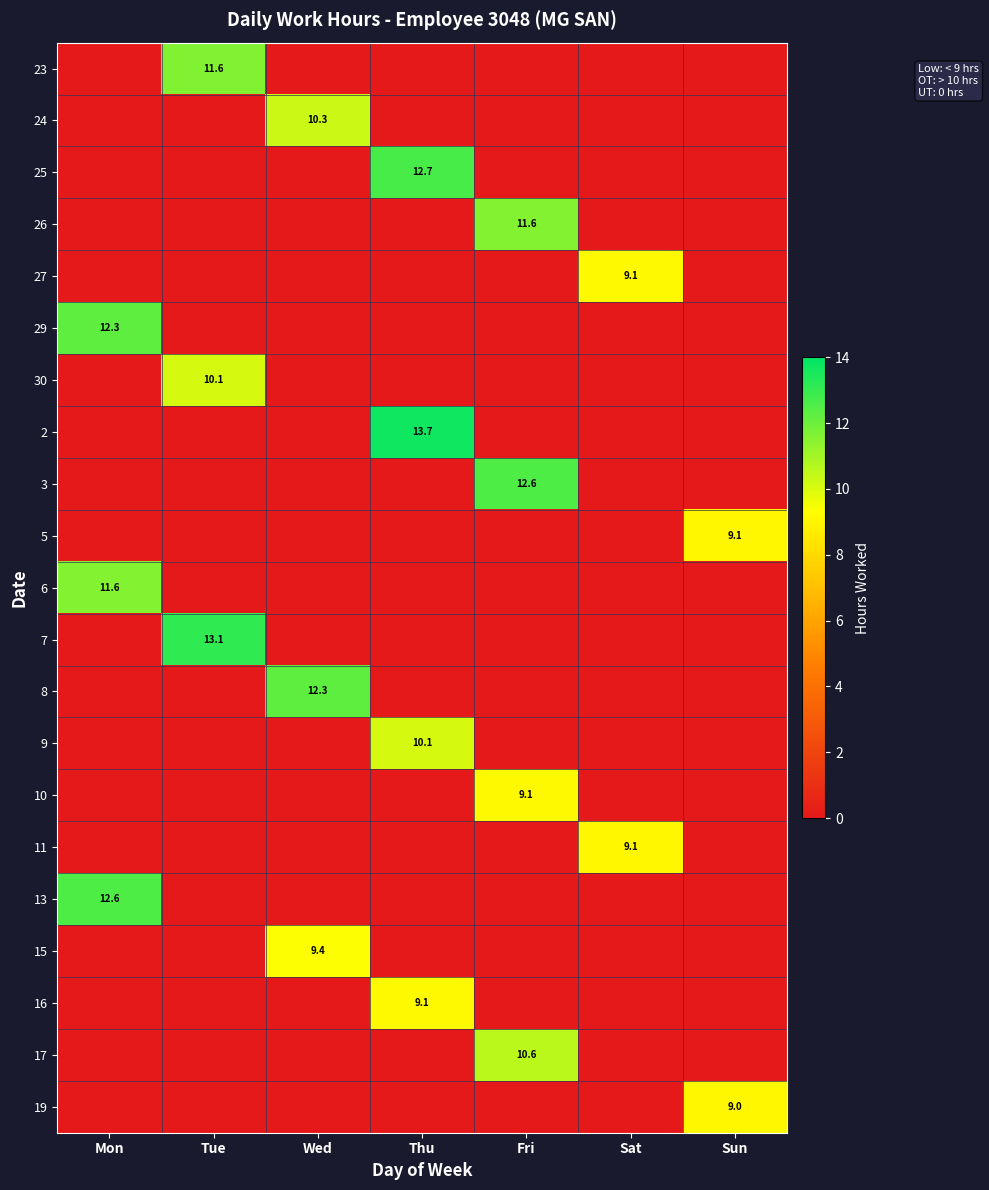

How many data points does each series have?

7